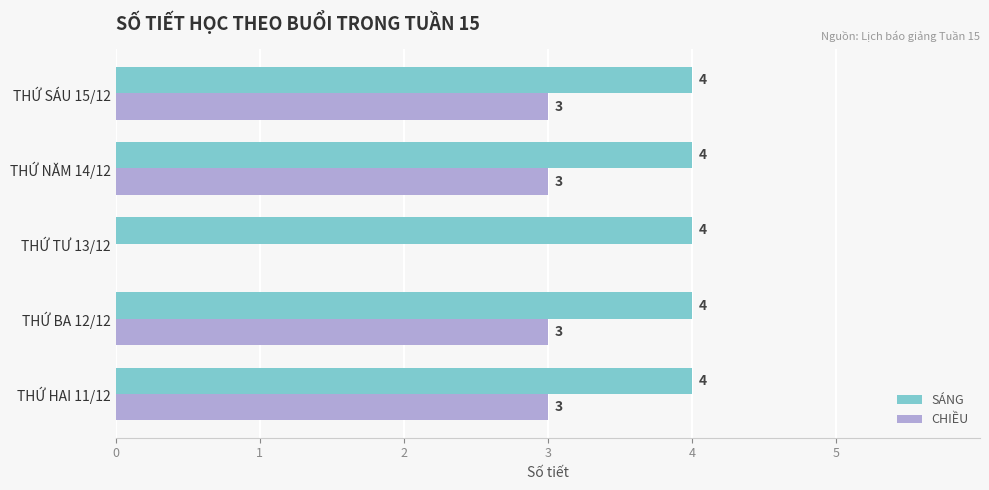

What is the highest value of the CHIỀU series?

3